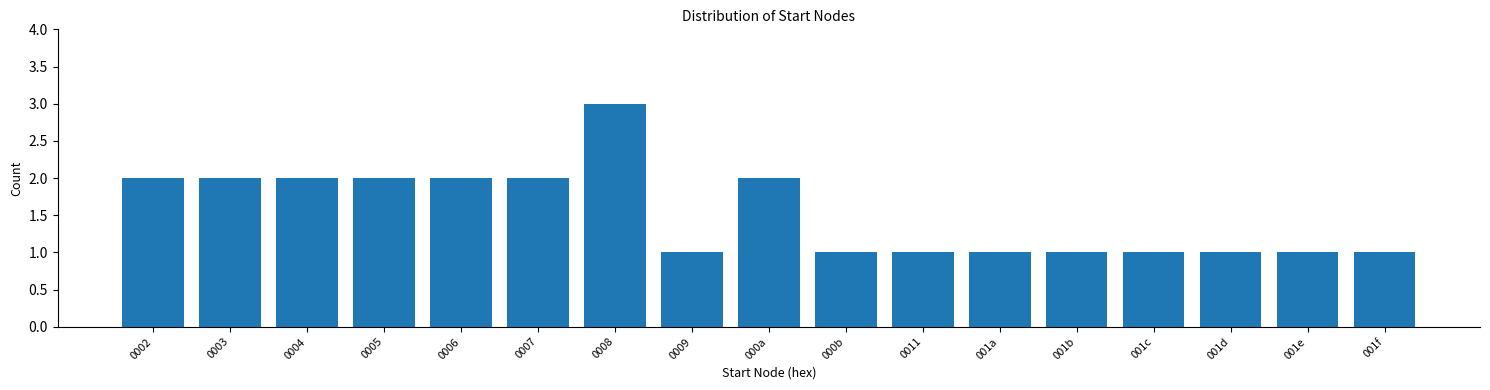

Reading left to right, list all the values displayed in this chart.

0002=2	0003=2	0004=2	0005=2	0006=2	0007=2	0008=3	0009=1	000a=2	000b=1	0011=1	001a=1	001b=1	001c=1	001d=1	001e=1	001f=1